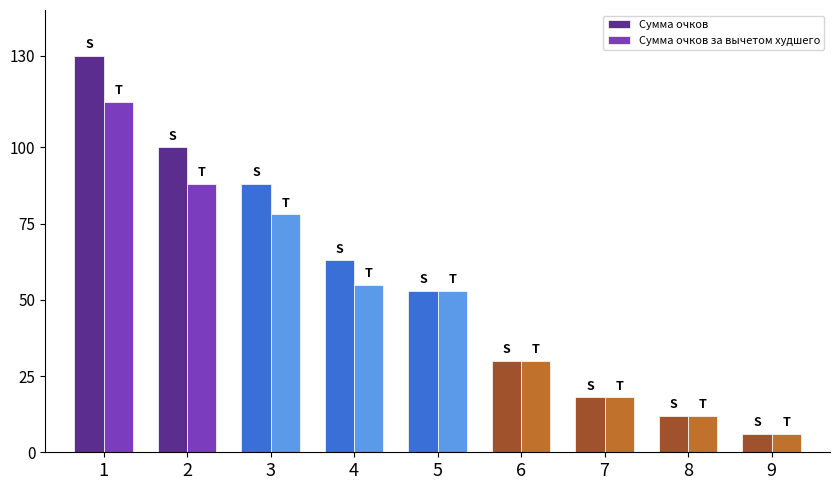

Which series has the largest range (max minus min)?

Сумма очков